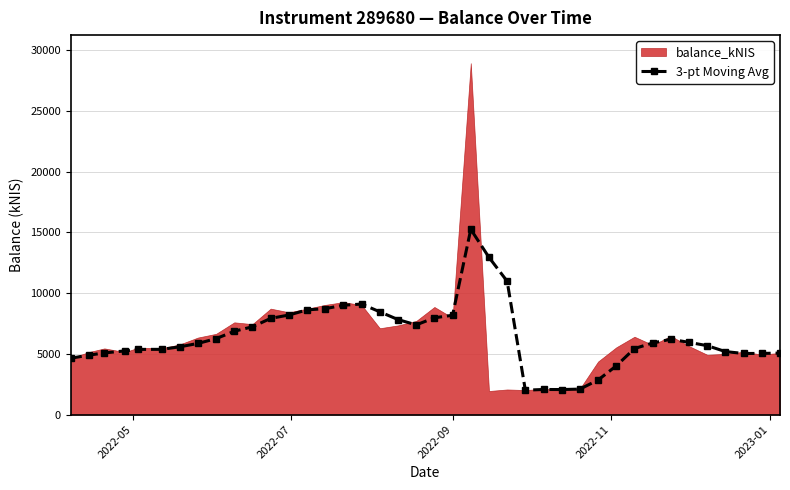

What is the value of the 3-pt Moving Avg point at the 27th from the left?

2065.4